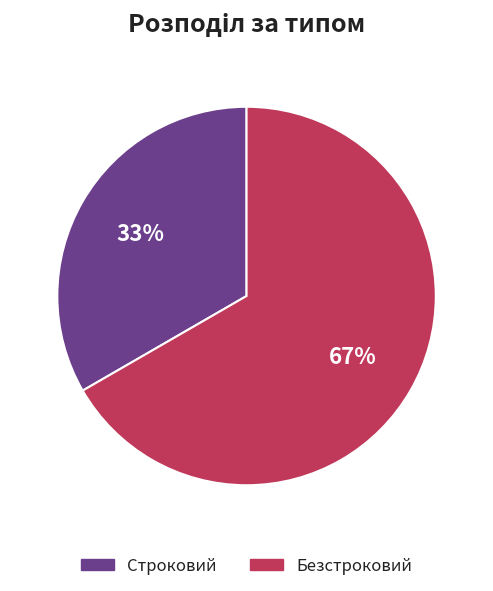

Does any single category account for the majority?

Yes